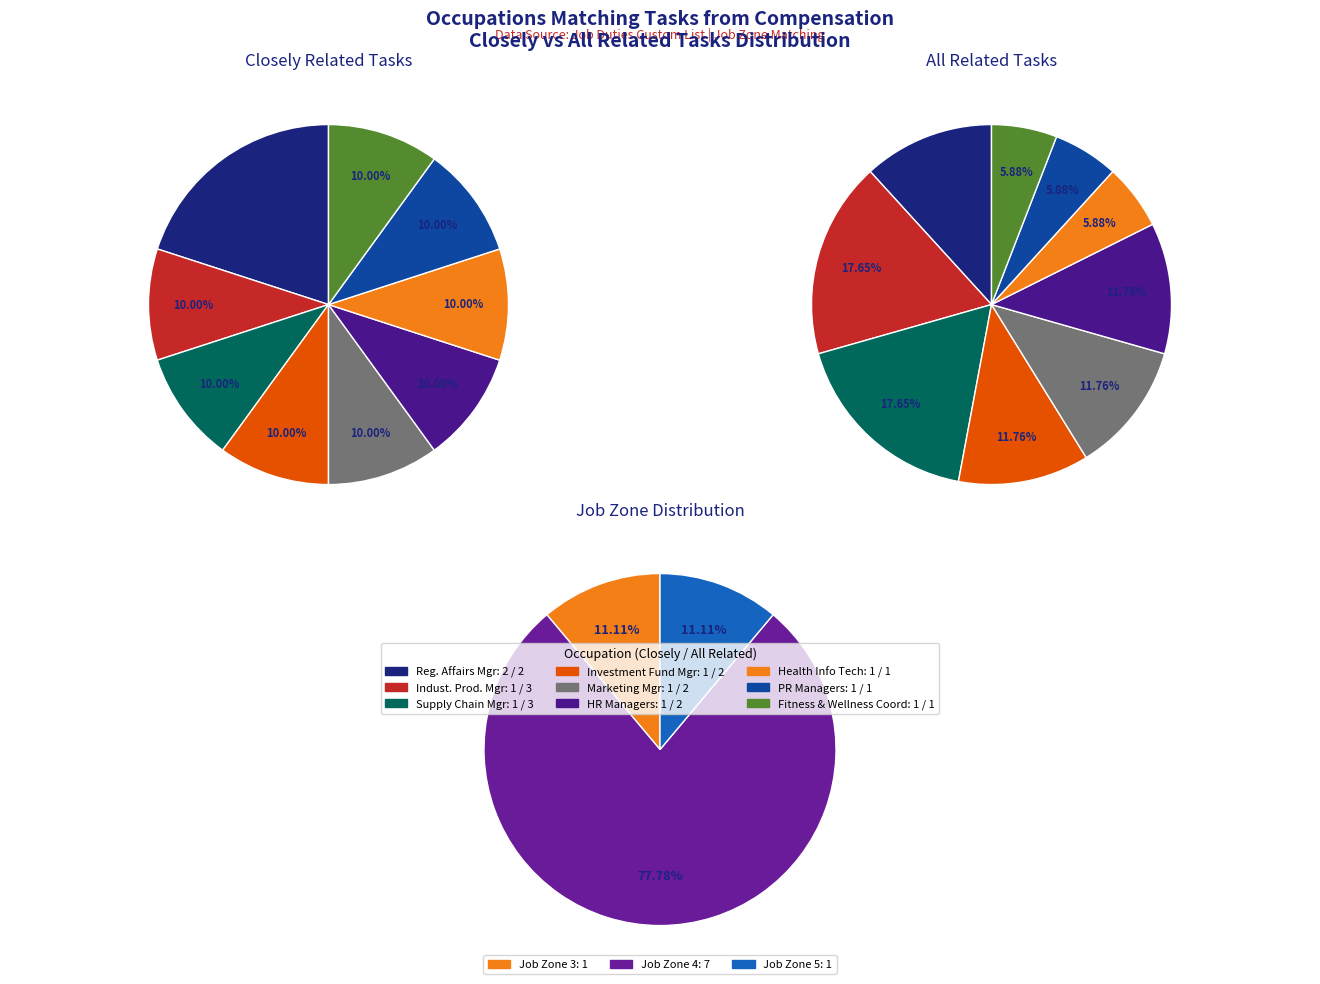

What percentage is the Public Relations Managers slice, to the nearest percent?

6%